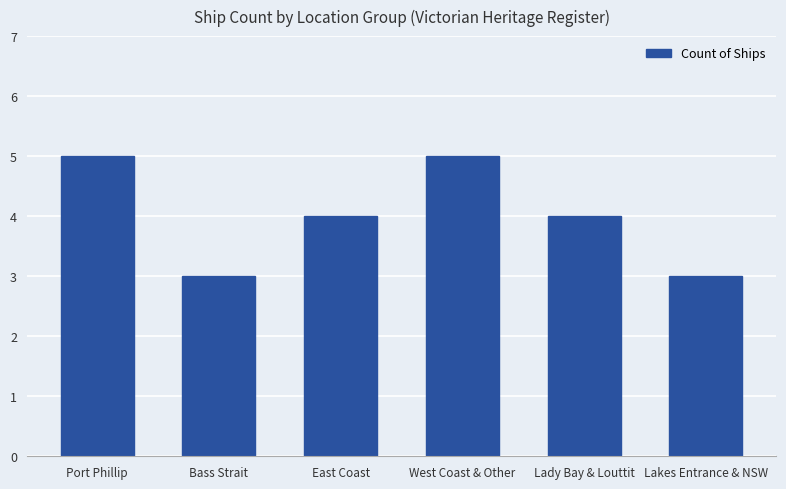

Is it true that the value at Lady Bay & Louttit is 6?

False